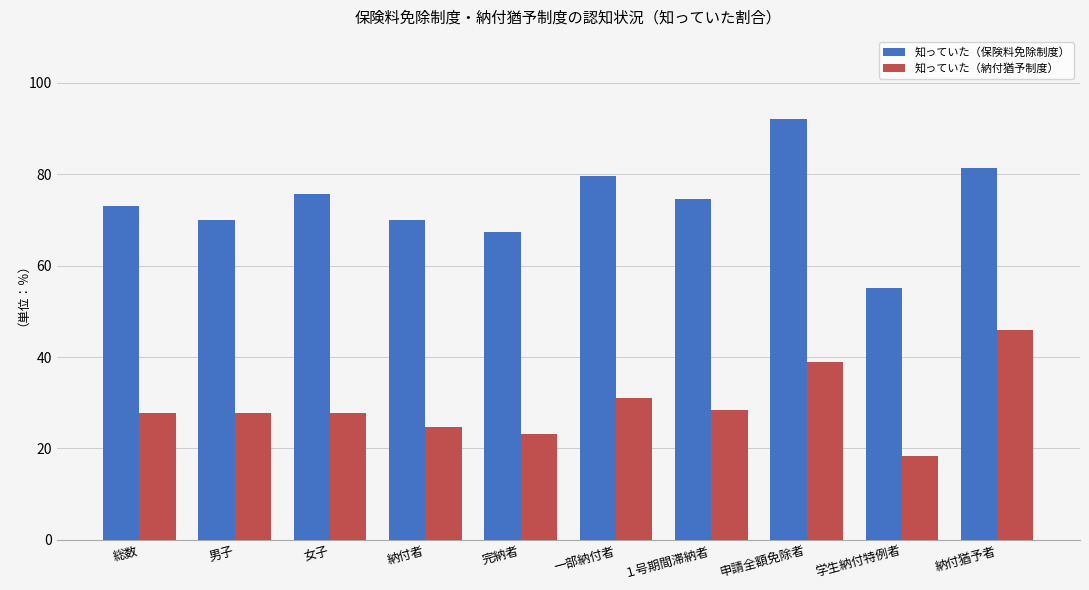

What is the difference between the maximum and second lowest values in the 知っていた（保険料免除制度） series?

24.7